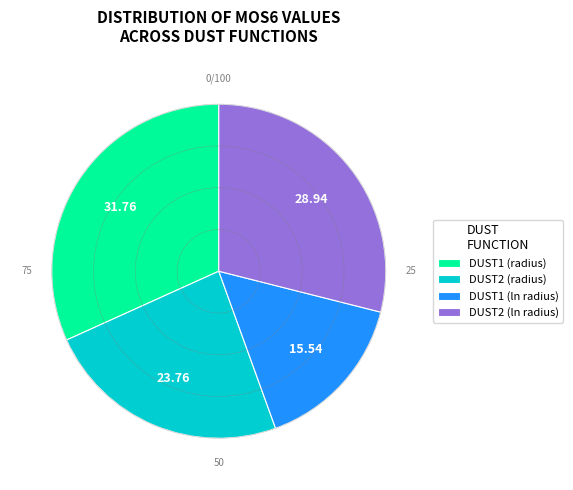

What is the smallest slice in the pie chart?

DUST1 (ln radius)